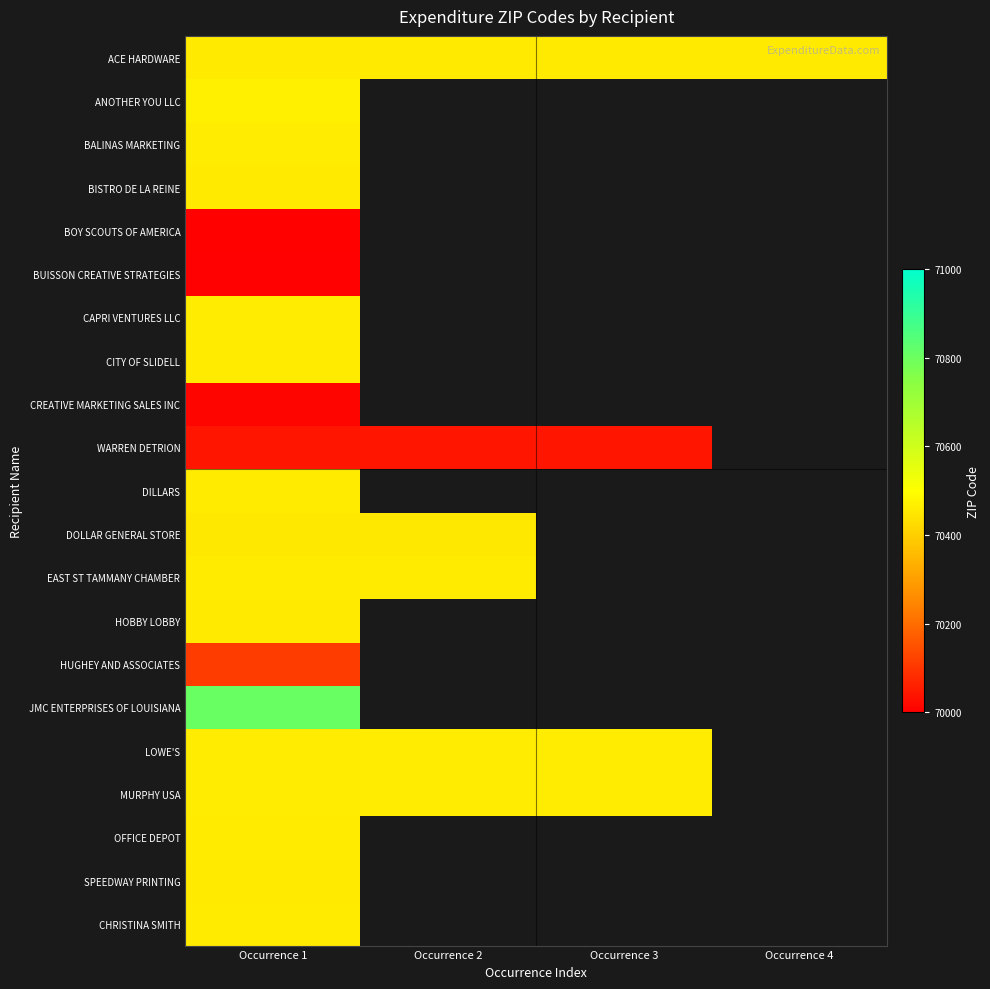

Which category has the highest value in the HOBBY LOBBY series?

Occurrence 1